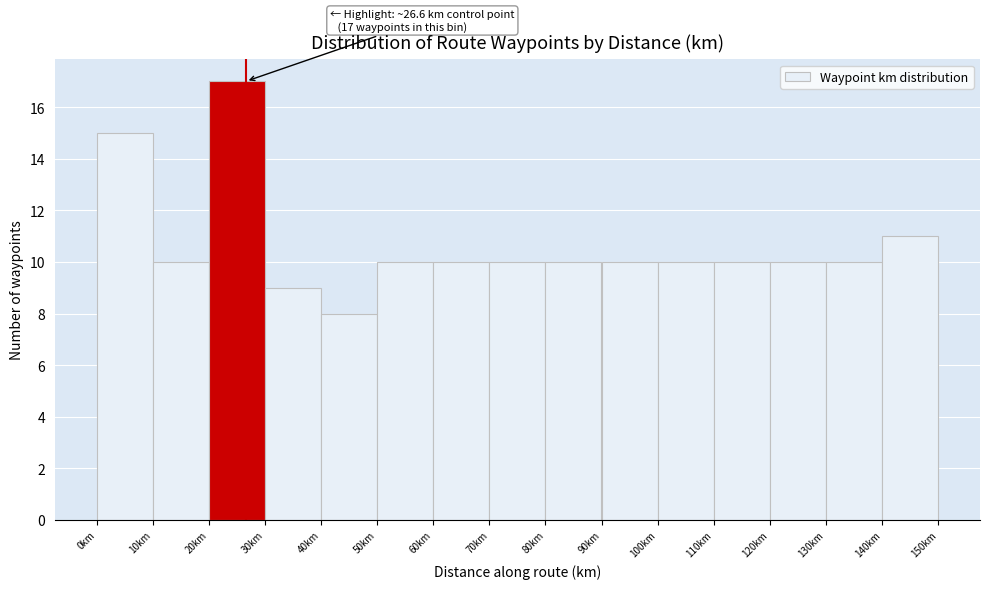

Over which range of the x-axis is the bar tallest?

20 to 30